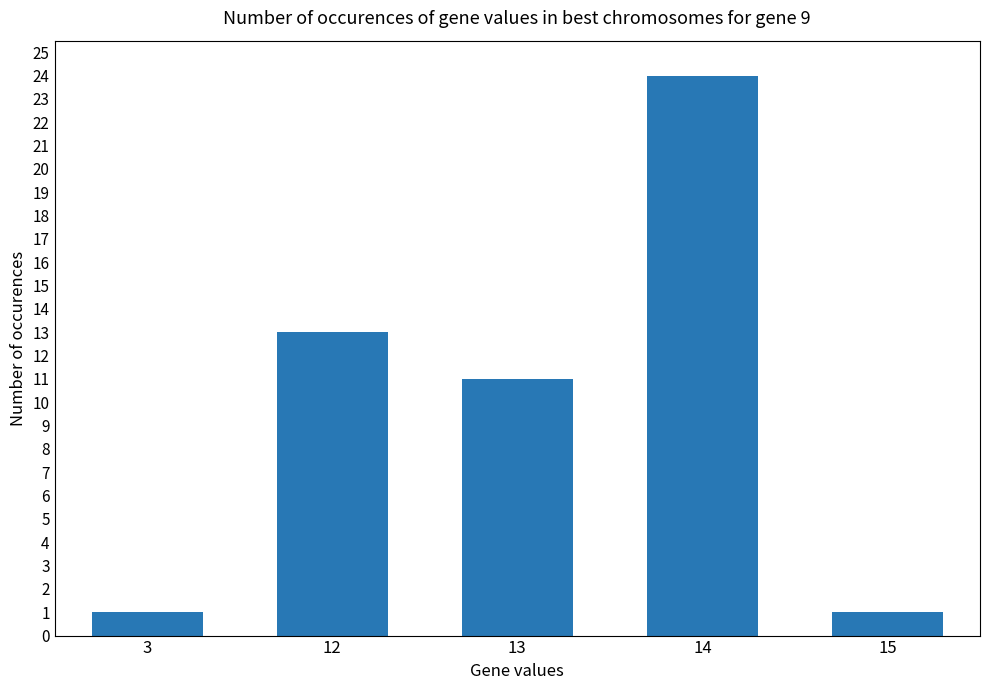

At which label does the data first exceed 11?

12